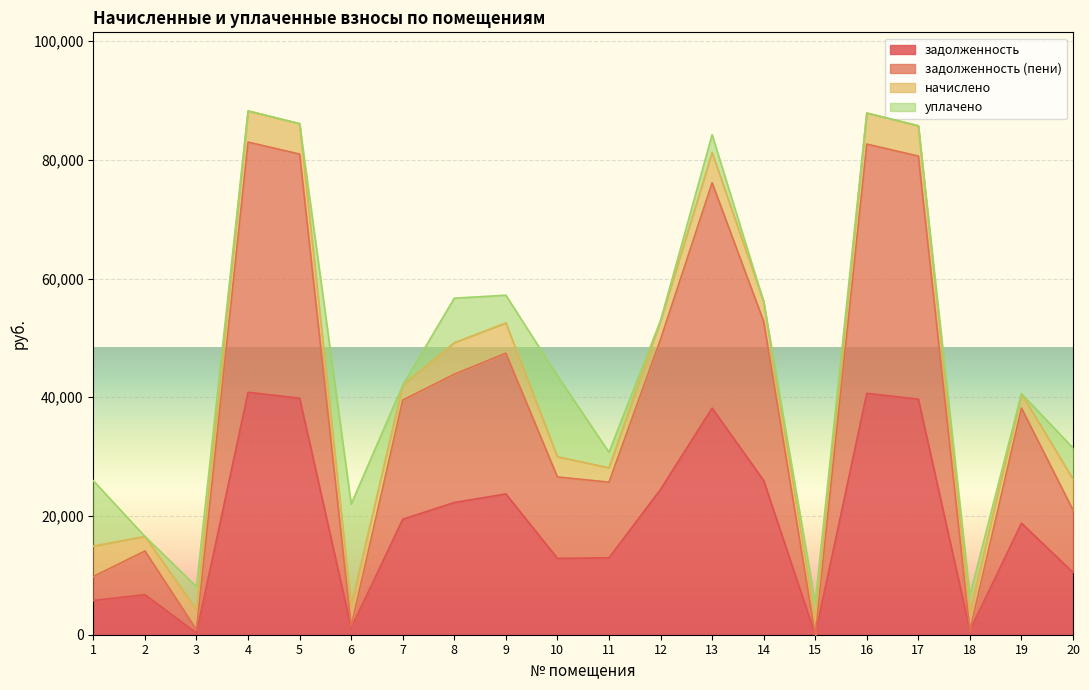

How many lines are shown in the chart?

4